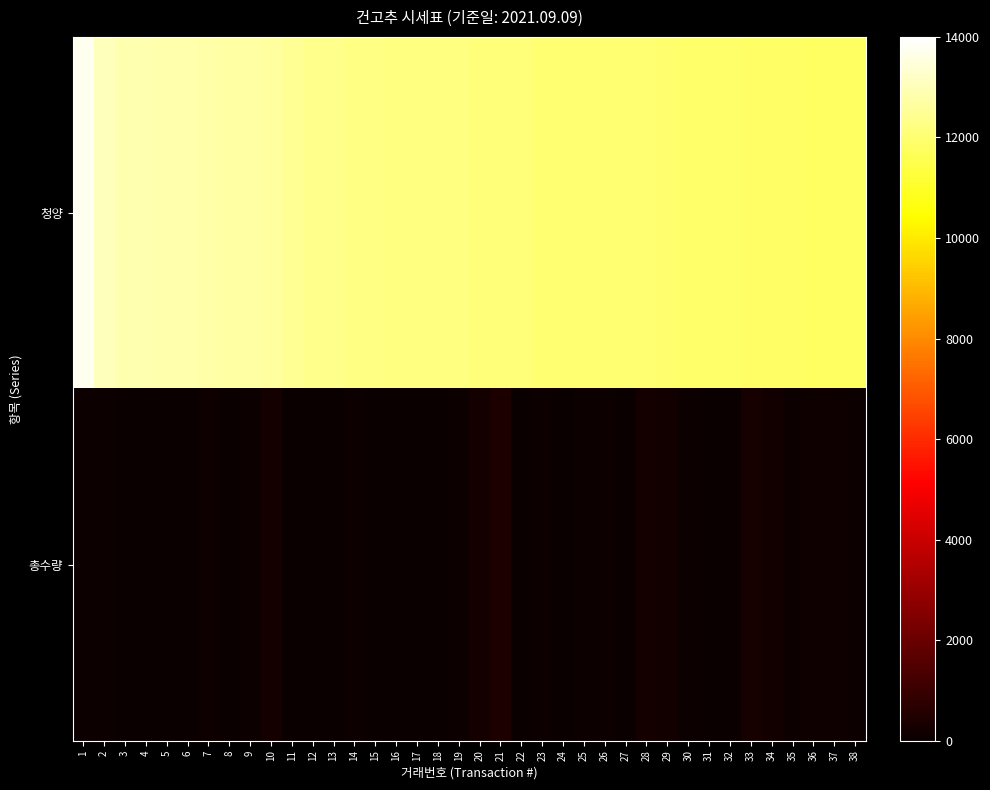

Reading left to right, transcribe all the data shown in this chart.

청양: 1=13760	2=13040	3=12900	4=12900	5=12800	6=12800	7=12760	8=12700	9=12700	10=12660	11=12500	12=12400	13=12400	14=12300	15=12260	16=12220	17=12200	18=12200	19=12200	20=12140	21=12100	22=12100	23=12010	24=12010	25=12010	26=12000	27=12000	28=12000	29=11970	30=11890	31=11880	32=11880	33=11860	34=11840	35=11840	36=11790	37=11780	38=11770
총수량: 1=100	2=100	3=50	4=50	5=50	6=50	7=150	8=50	9=100	10=250	11=50	12=50	13=50	14=100	15=50	16=50	17=50	18=48	19=100	20=250	21=400	22=50	23=97	24=50	25=100	26=100	27=50	28=250	29=200	30=100	31=50	32=50	33=300	34=200	35=100	36=150	37=150	38=100